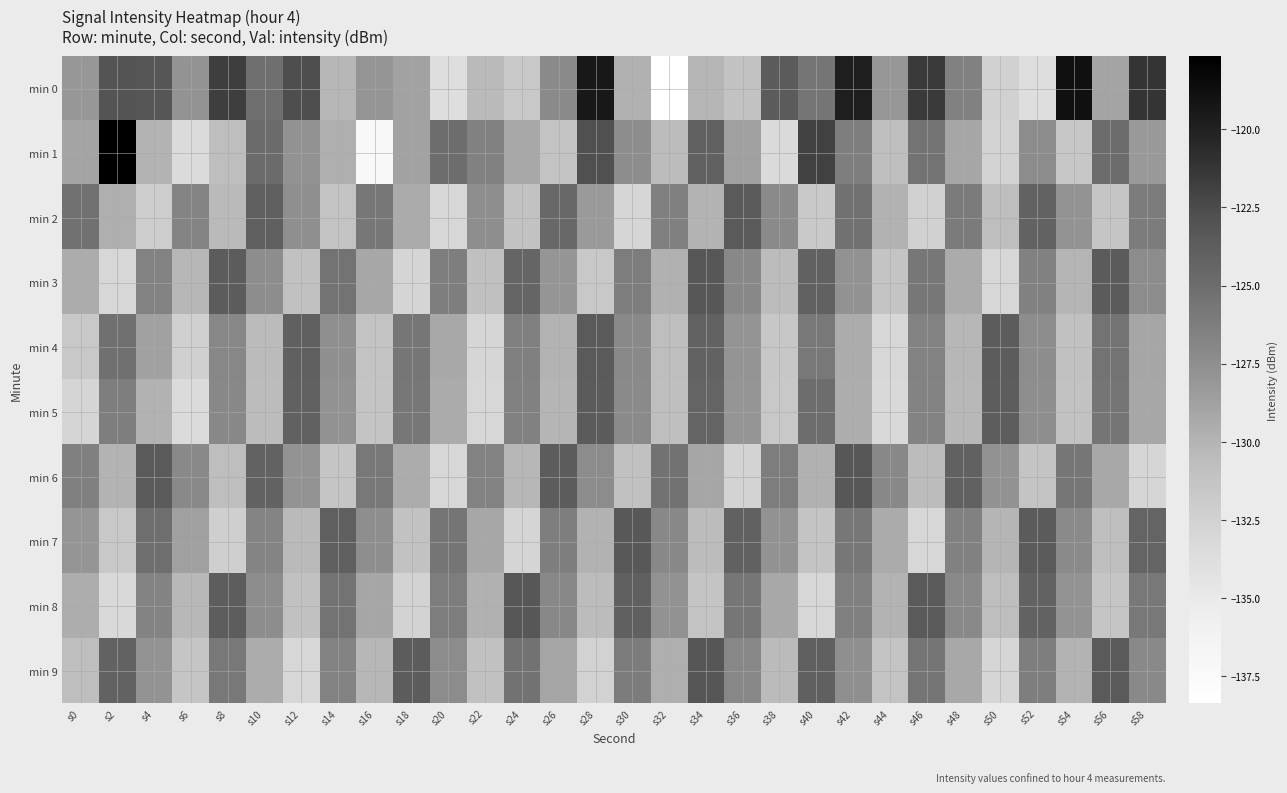

Which has a higher value, s36 or s6?

s6